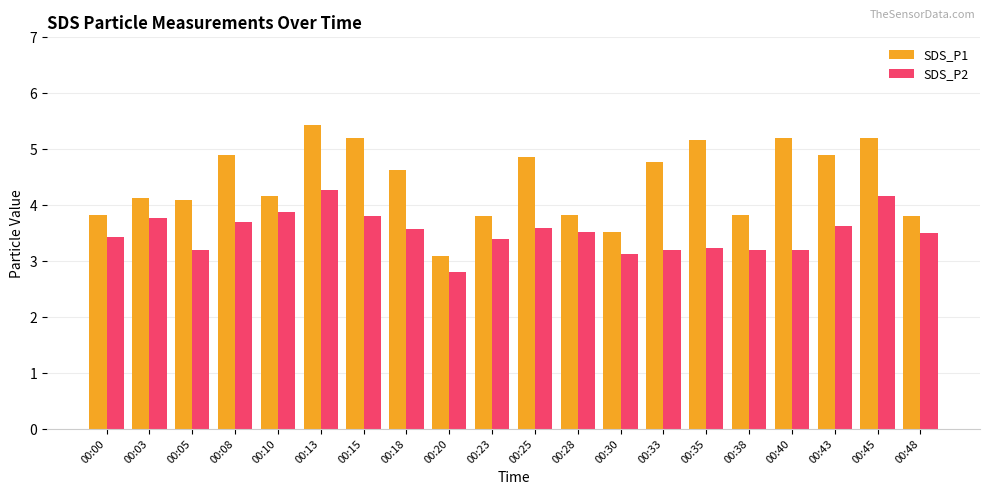

Reading right to left, transcribe all the data shown in this chart.

SDS_P1: 00:48=3.8	00:45=5.2	00:43=4.9	00:40=5.2	00:38=3.8	00:35=5.2	00:33=4.8	00:30=3.5	00:28=3.8	00:25=4.9	00:23=3.8	00:20=3.1	00:18=4.6	00:15=5.2	00:13=5.4	00:10=4.2	00:08=4.9	00:05=4.1	00:03=4.1	00:00=3.8
SDS_P2: 00:48=3.5	00:45=4.2	00:43=3.6	00:40=3.2	00:38=3.2	00:35=3.2	00:33=3.2	00:30=3.1	00:28=3.5	00:25=3.6	00:23=3.4	00:20=2.8	00:18=3.6	00:15=3.8	00:13=4.3	00:10=3.9	00:08=3.7	00:05=3.2	00:03=3.8	00:00=3.4